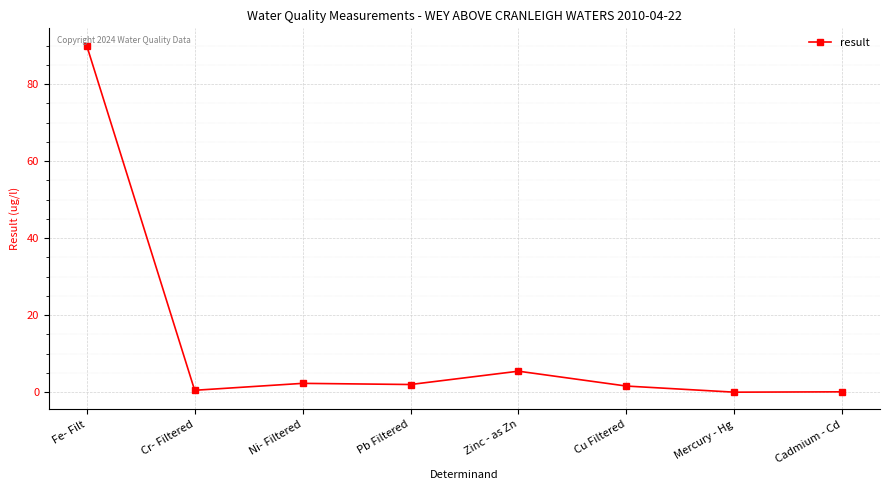

Where is the data nearest to the value 45?

Zinc - as Zn